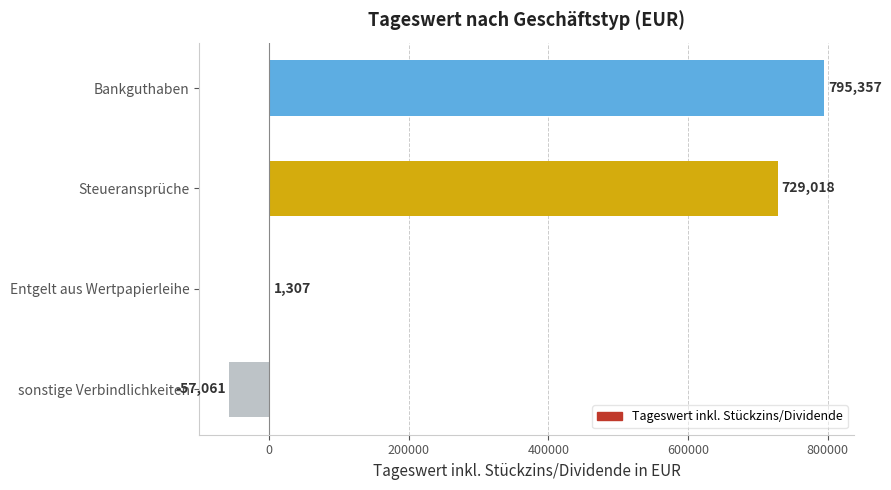

Which label corresponds to the largest value in the chart?

Bankguthaben